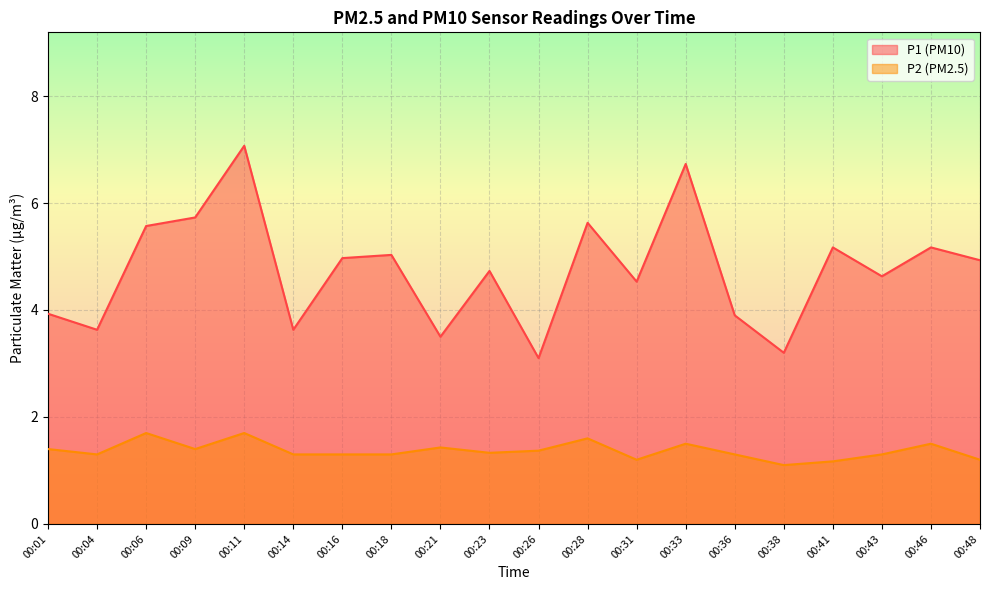

Which has a higher value, 00:11 or 00:36?

00:11